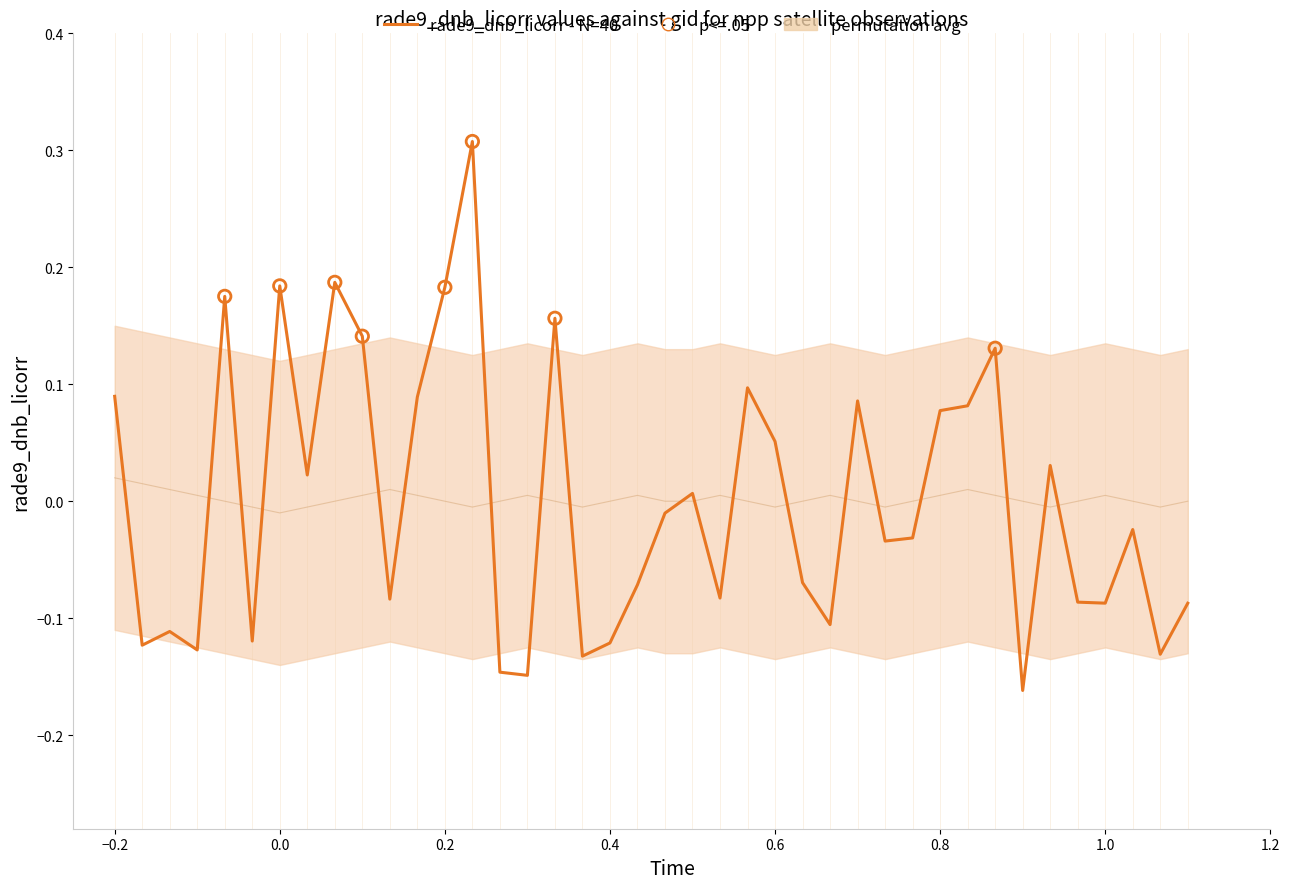

Which series contains the lowest Y value?

rade9_dnb_licorr